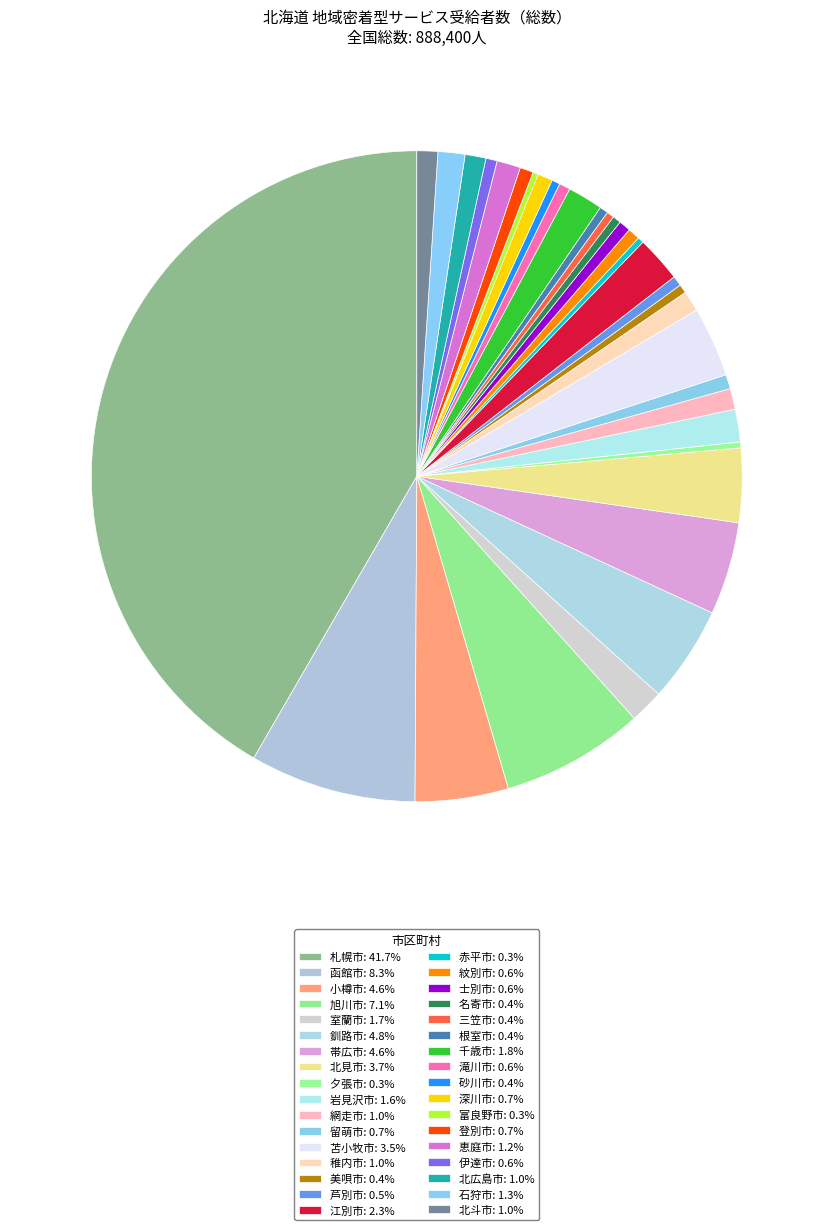

Is it true that 士別市 is 1% of the pie?

True